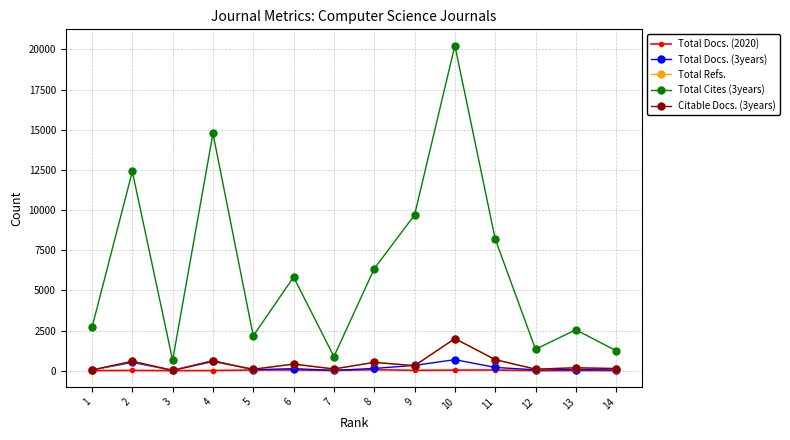

What is the average value of the Total Cites (3years) series?

6357